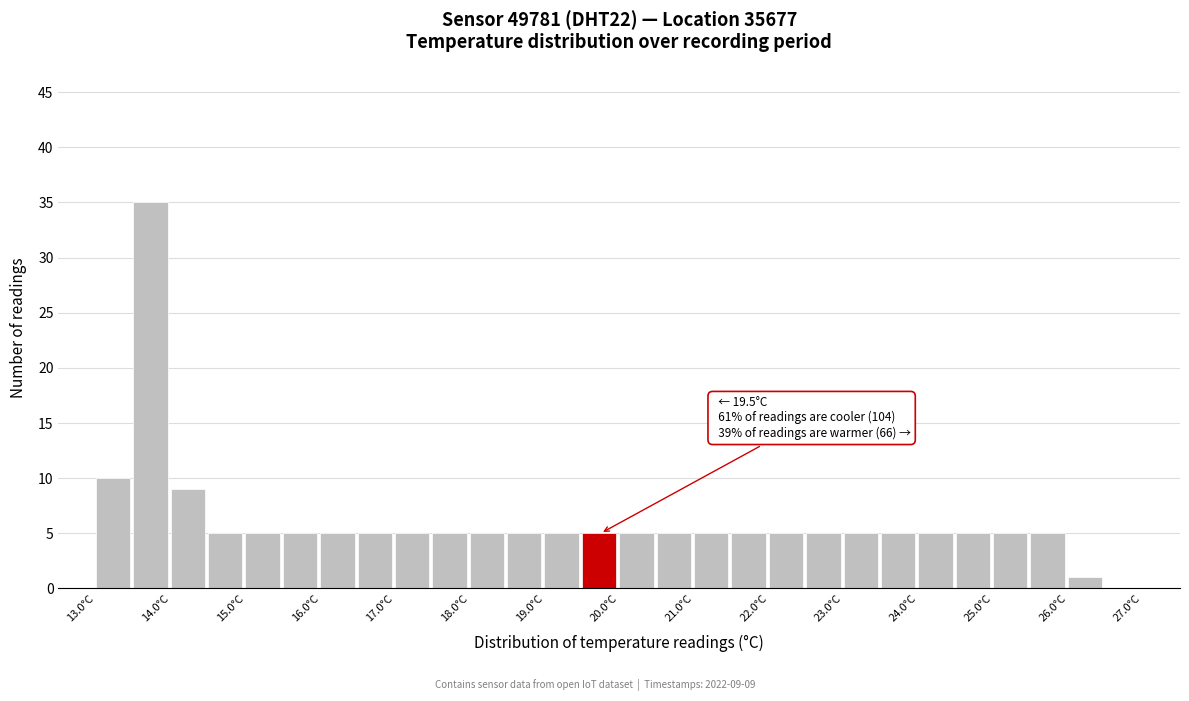

Over which range of the x-axis is the bar tallest?

13.5 to 14.0